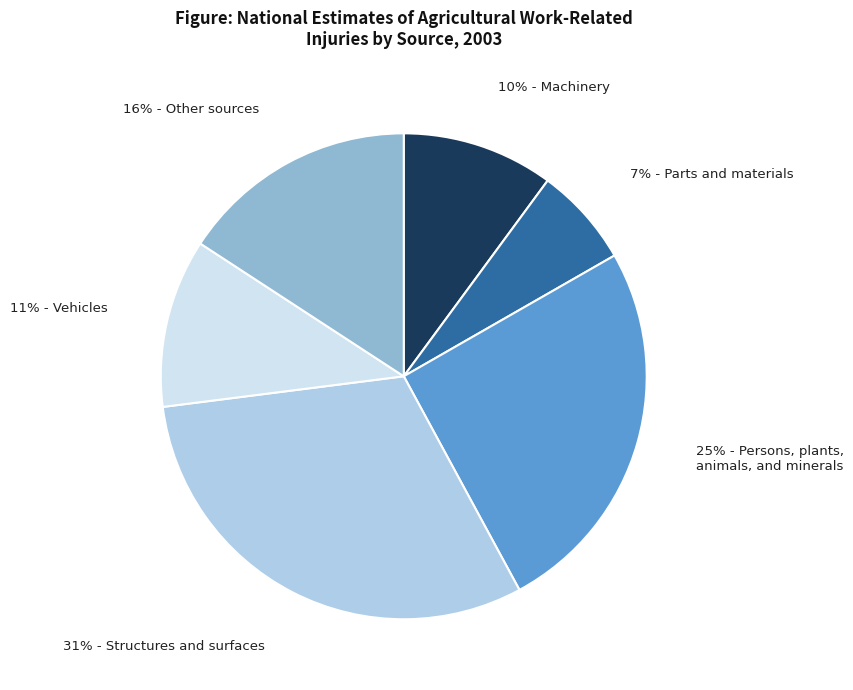

Is there any slice that represents more than half of the pie?

No